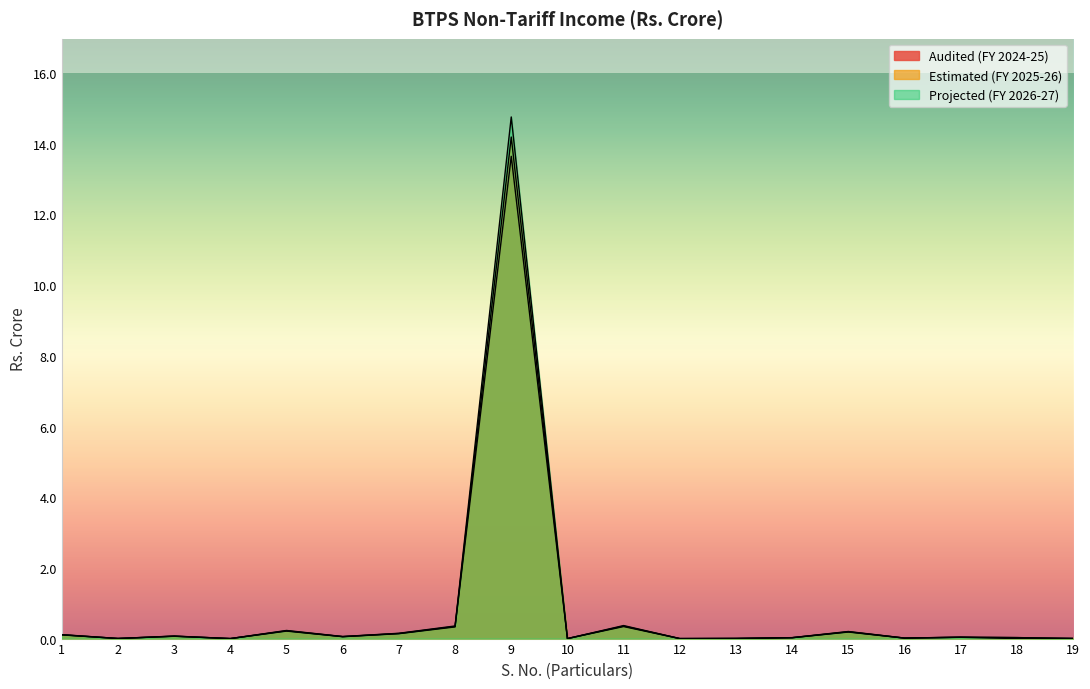

The value of Projected (FY 2026-27) at 14 is 0.0. True or false?

True